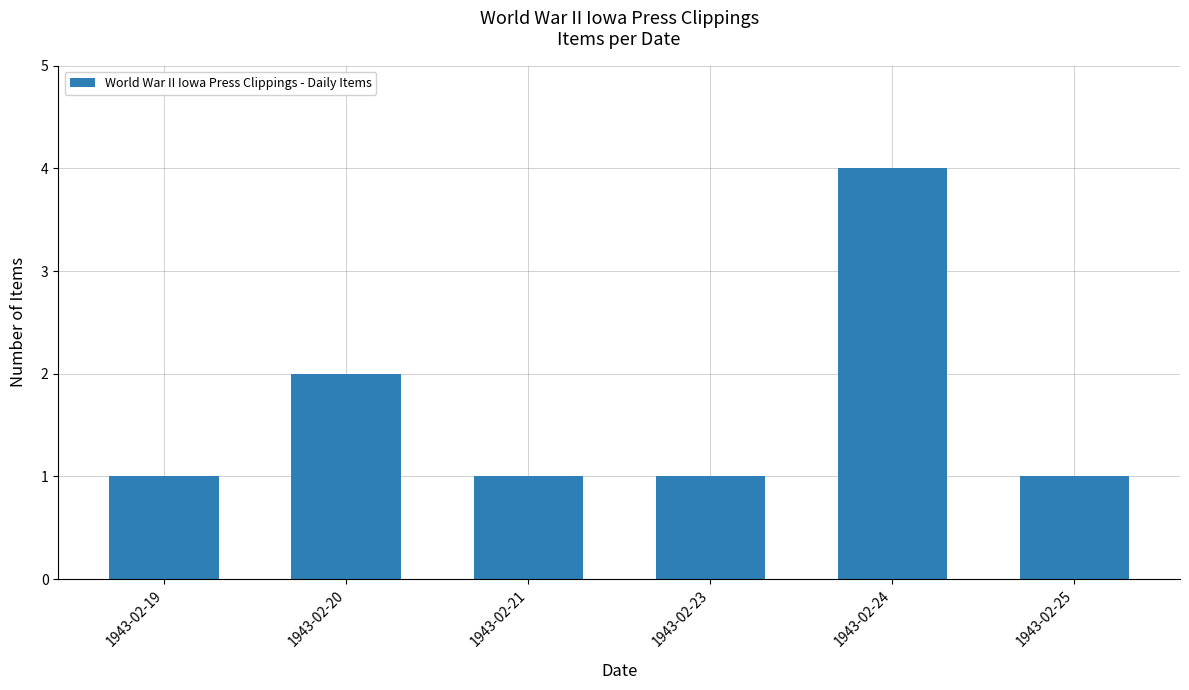

Where is the data nearest to the value 2?

1943-02-20